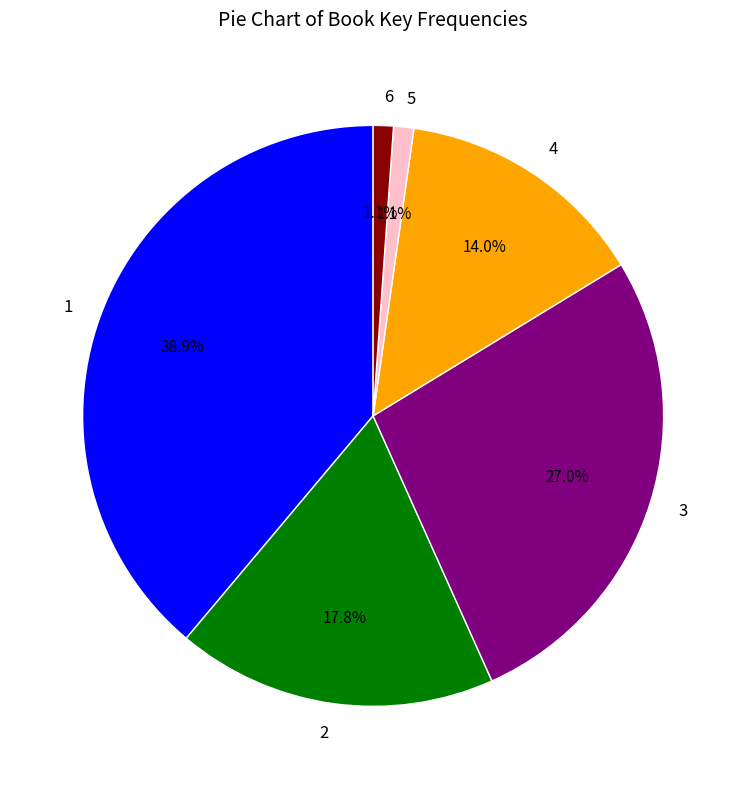

To the nearest percent, what is the difference between the 6 and 1 slice percentages?

38%